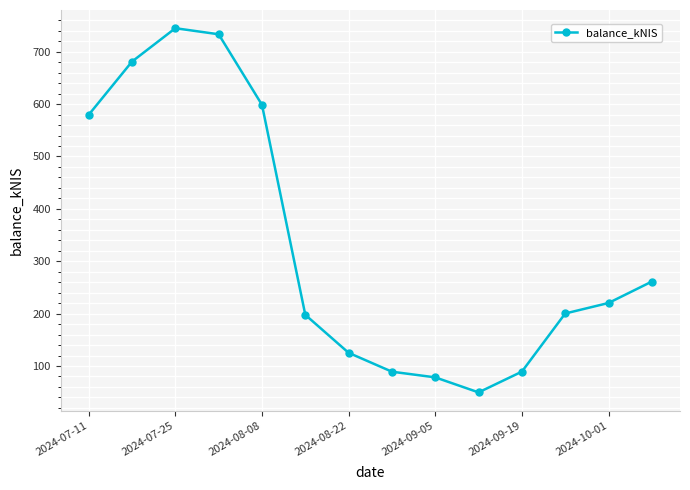

What is the greatest value displayed?

744.8